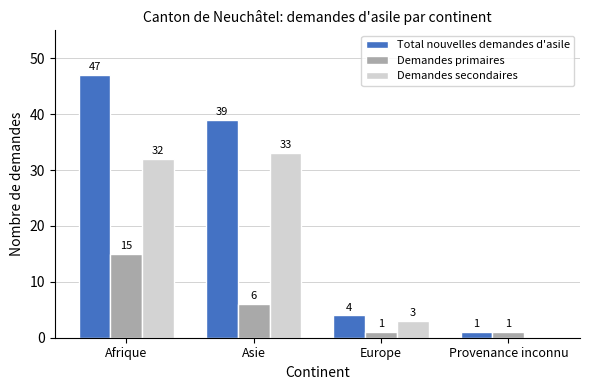

Which series changed the most between Afrique and Europe?

Total nouvelles demandes d'asile